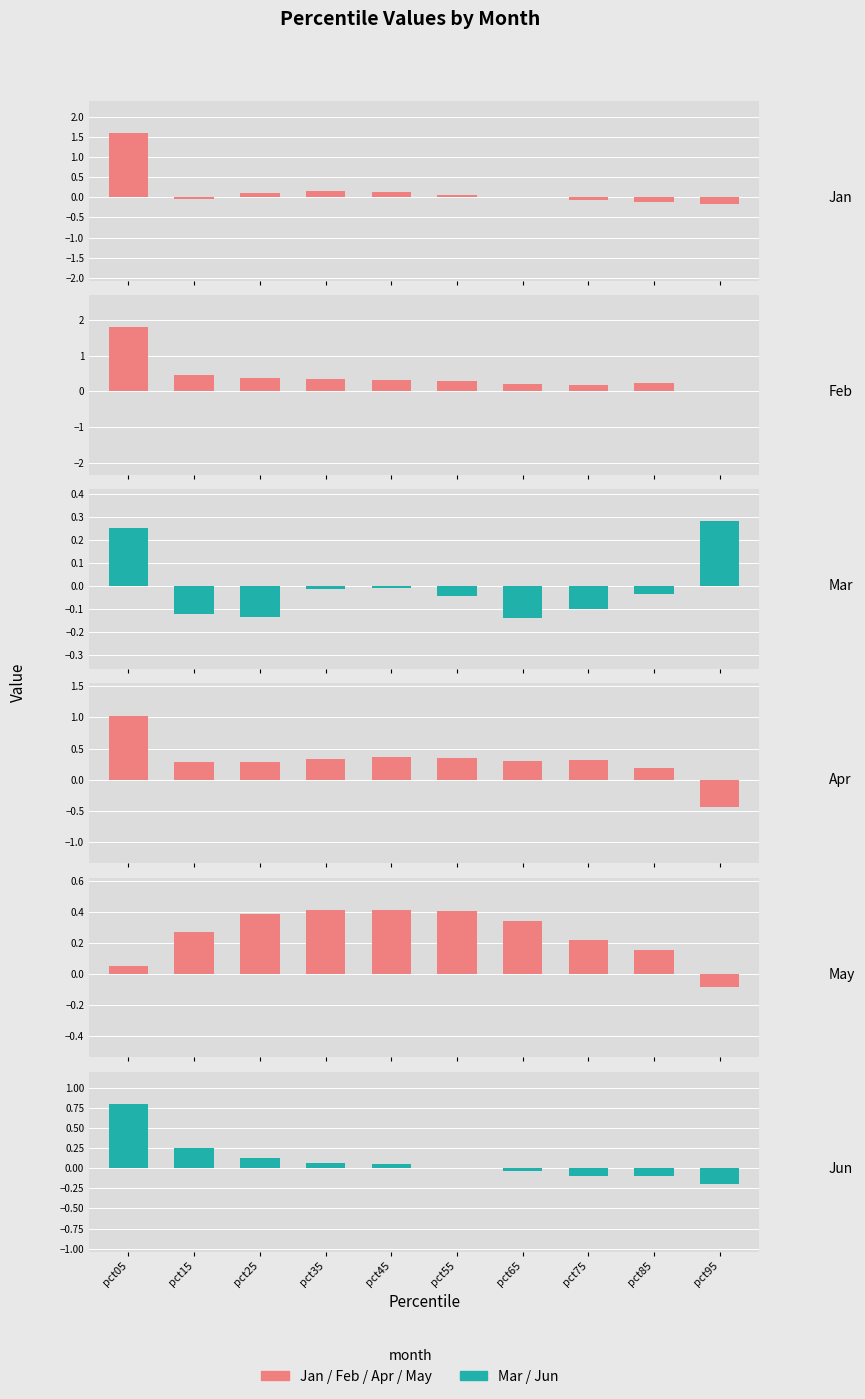

What is the sum of all Mar values?

-0.1